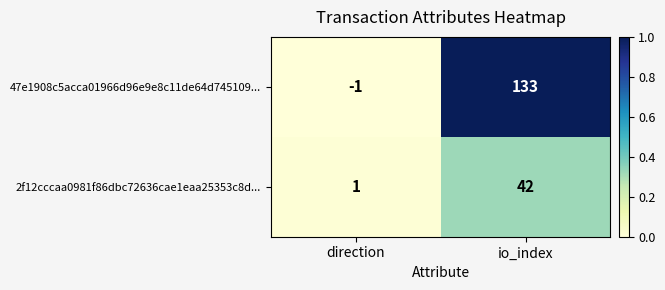

The 2f12cccaa0981f86dbc72636cae1eaa25353c8d... series shows 42 at io_index. True or false?

True